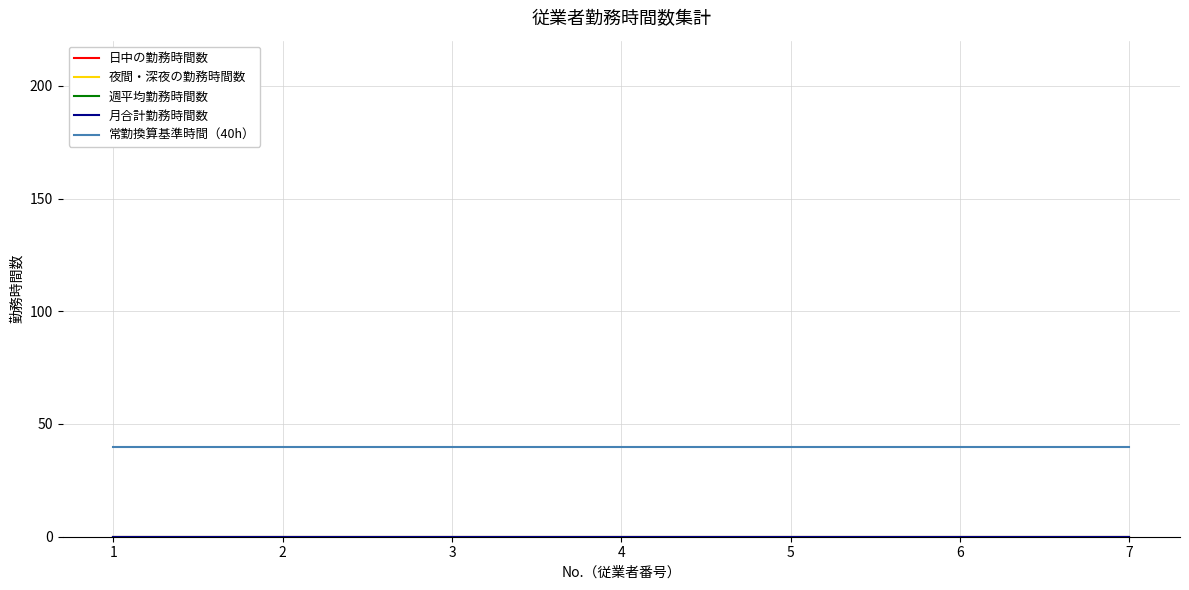

Is this an area chart (filled region under the line)?

No